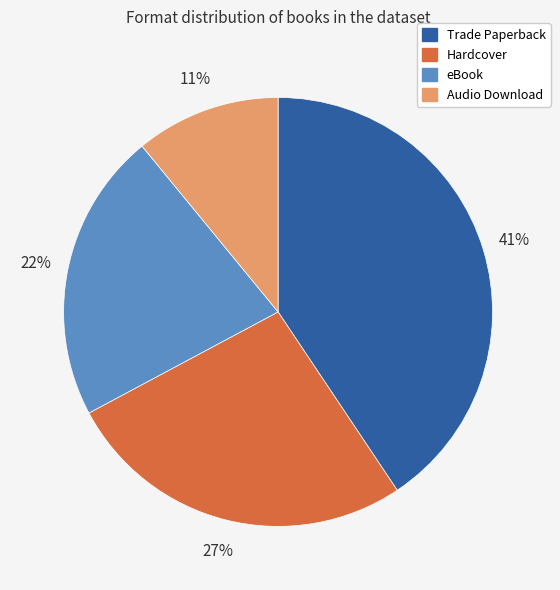

True or false: Audio Download accounts for 16% of the total.

False